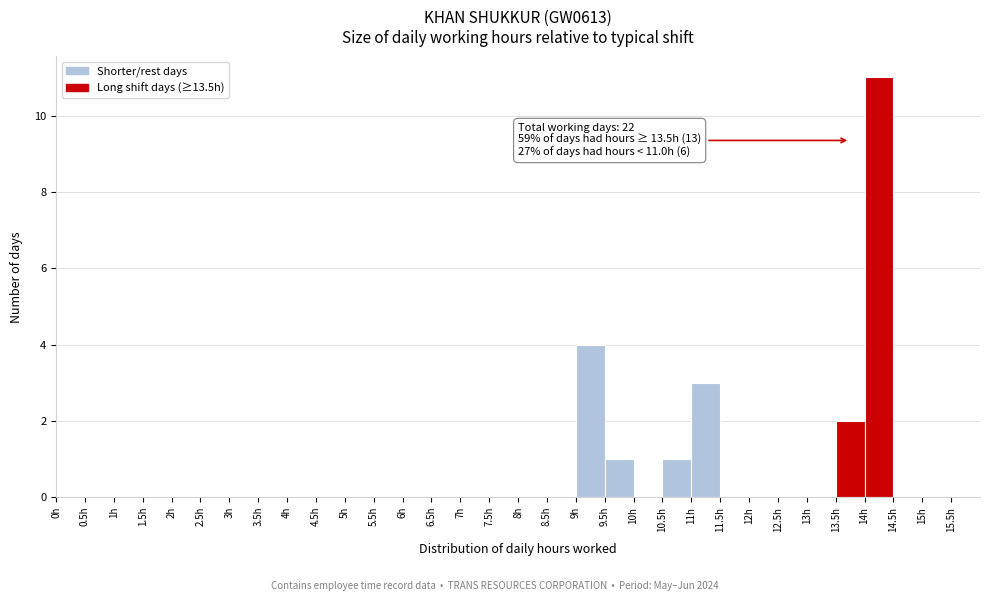

Over which range of the x-axis is the bar tallest?

14.0 to 14.5